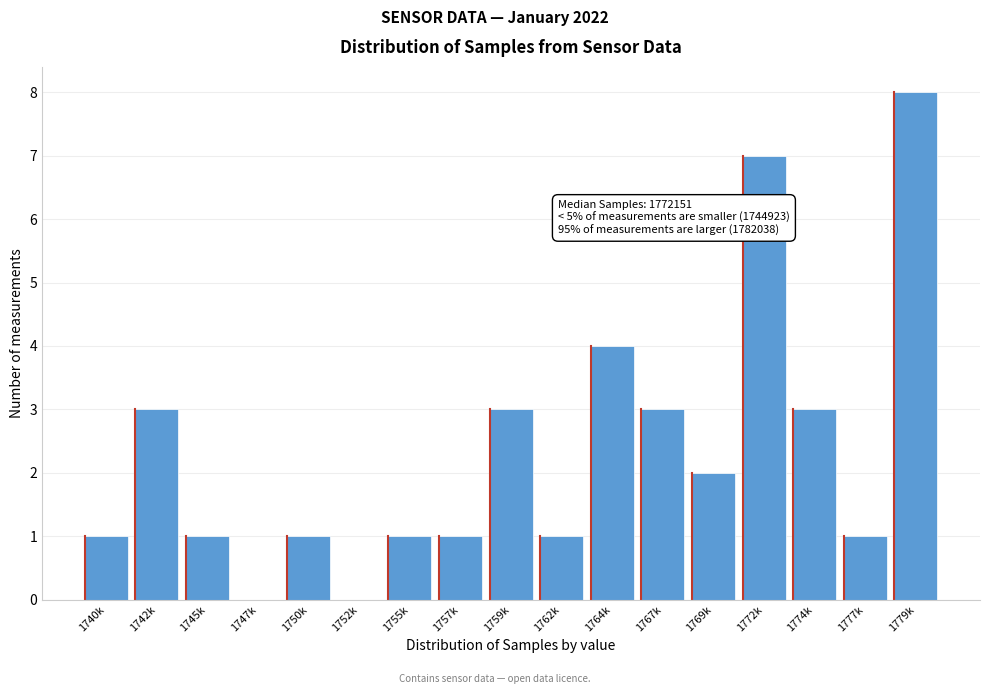

Reading left to right, extract all data points from this chart.

1740k=1	1742k=3	1745k=1	1747k=0	1750k=1	1752k=0	1755k=1	1757k=1	1759k=3	1762k=1	1764k=4	1767k=3	1769k=2	1772k=7	1774k=3	1777k=1	1779k=8